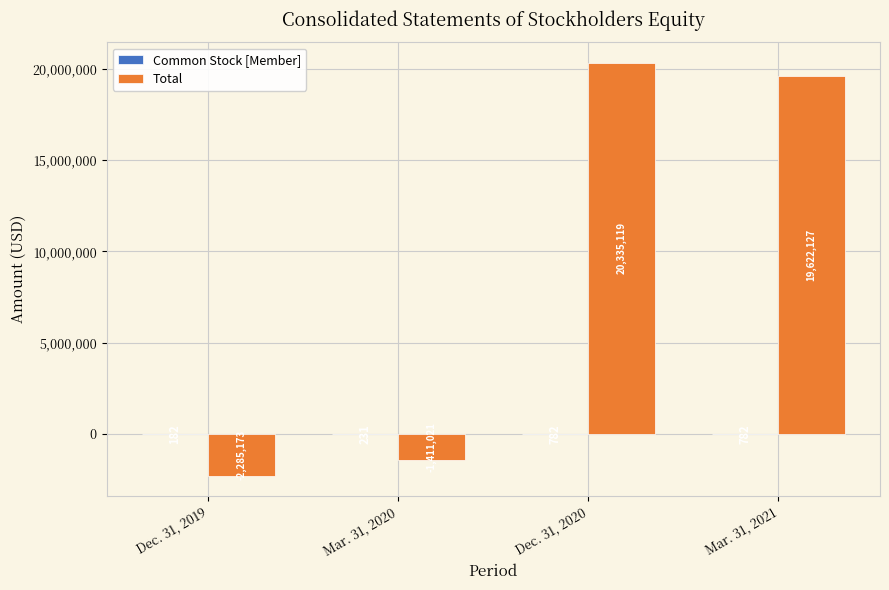

Which series changed the most between Mar. 31, 2020 and Dec. 31, 2020?

Total